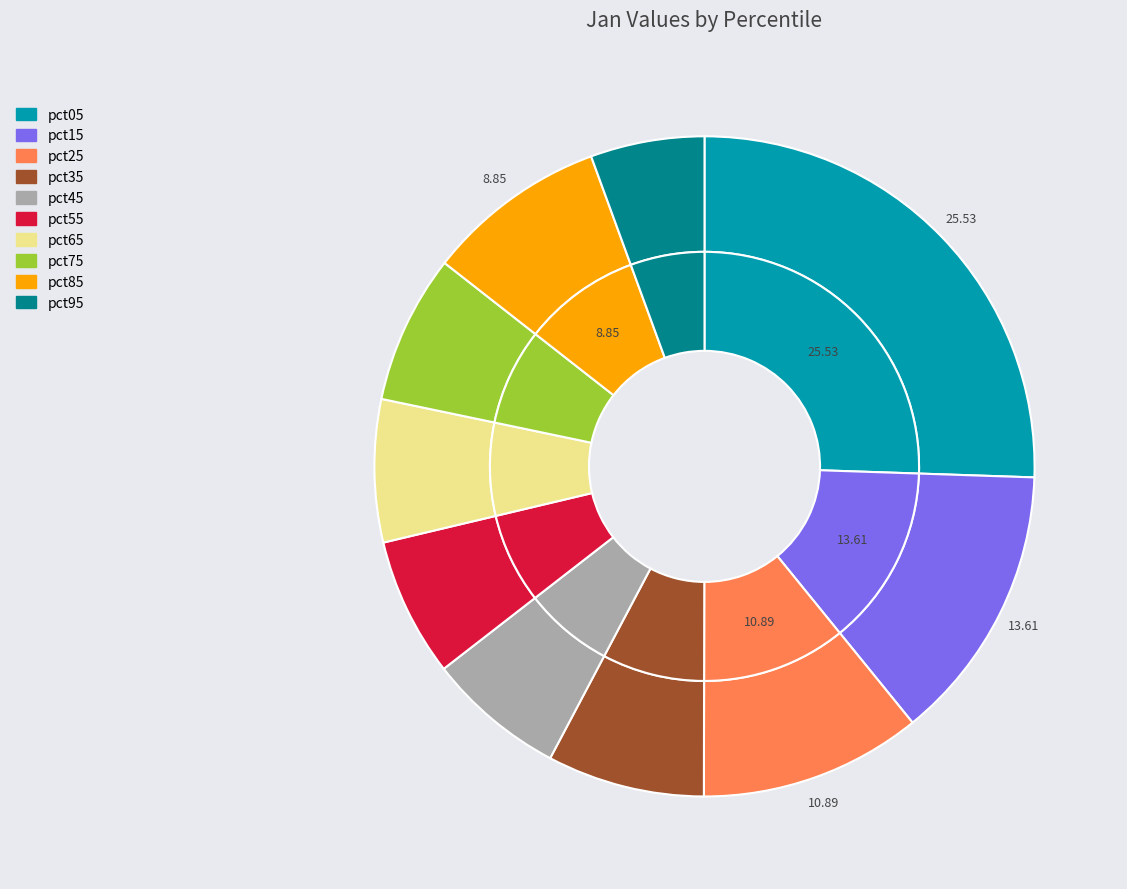

Does any single category account for the majority?

No